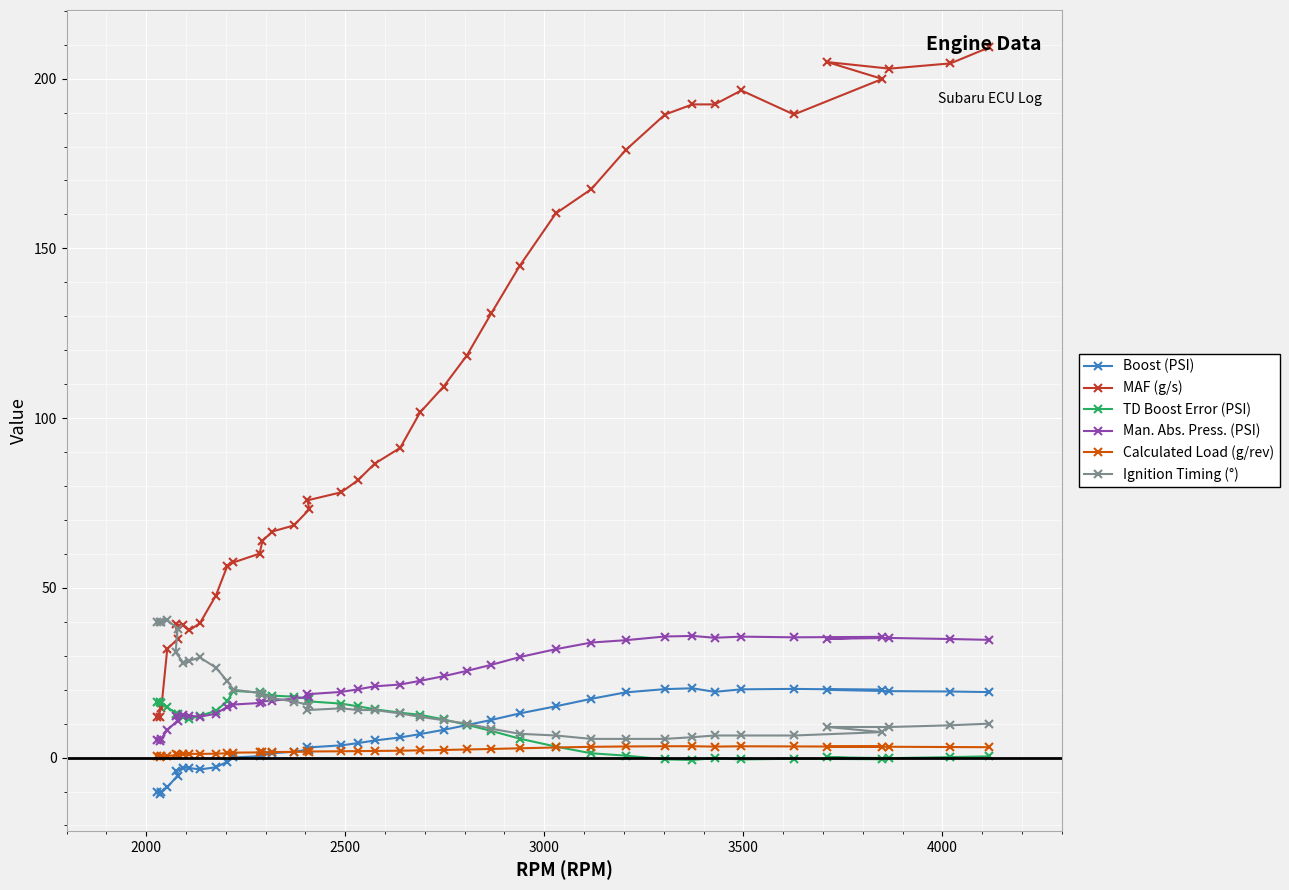

What is the maximum value shown in the chart?

209.2